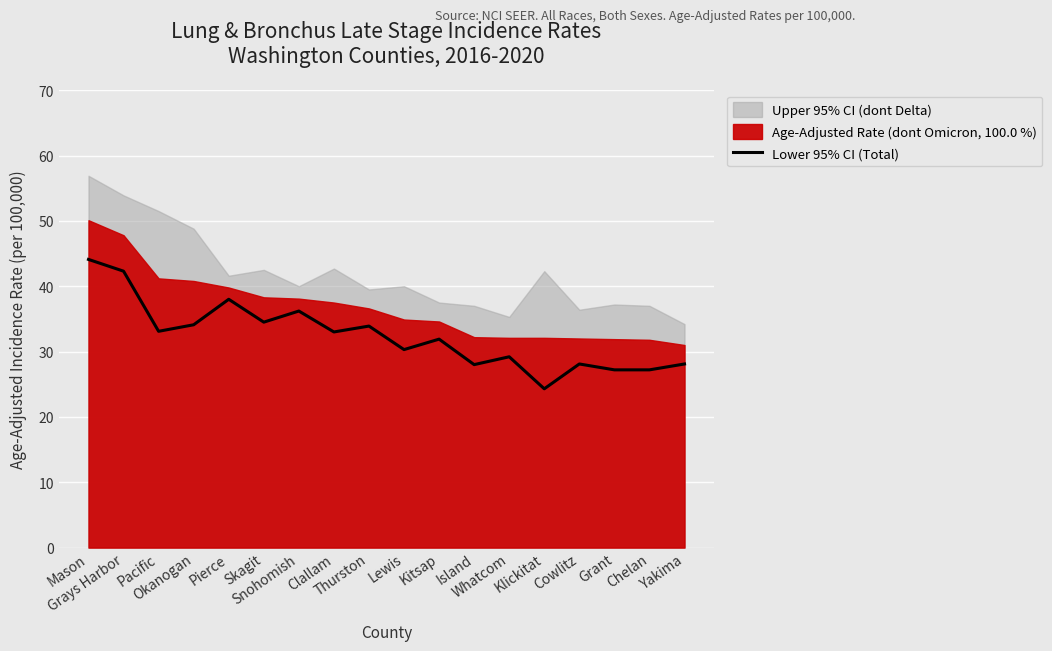

How many interior local peaks (higher than both neighbors) does the data have?

6